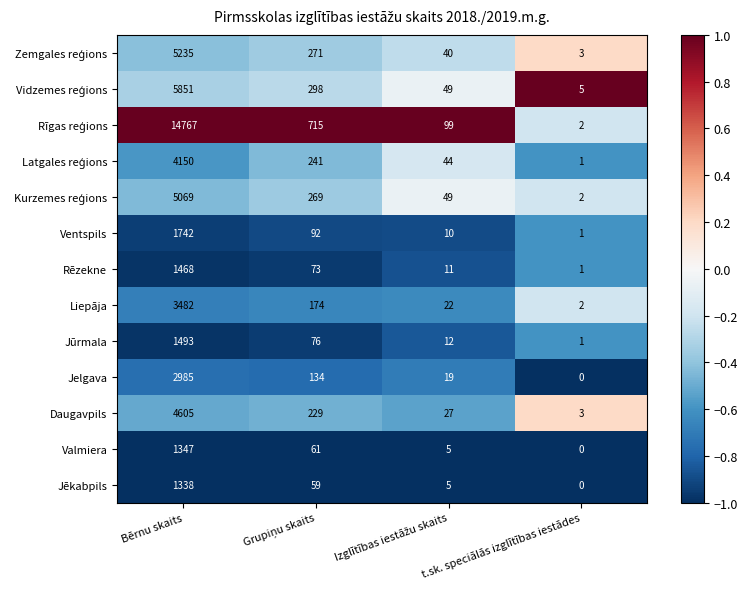

At which category does the chart reach its minimum across all series?

t.sk. speciālās izglītības iestādes